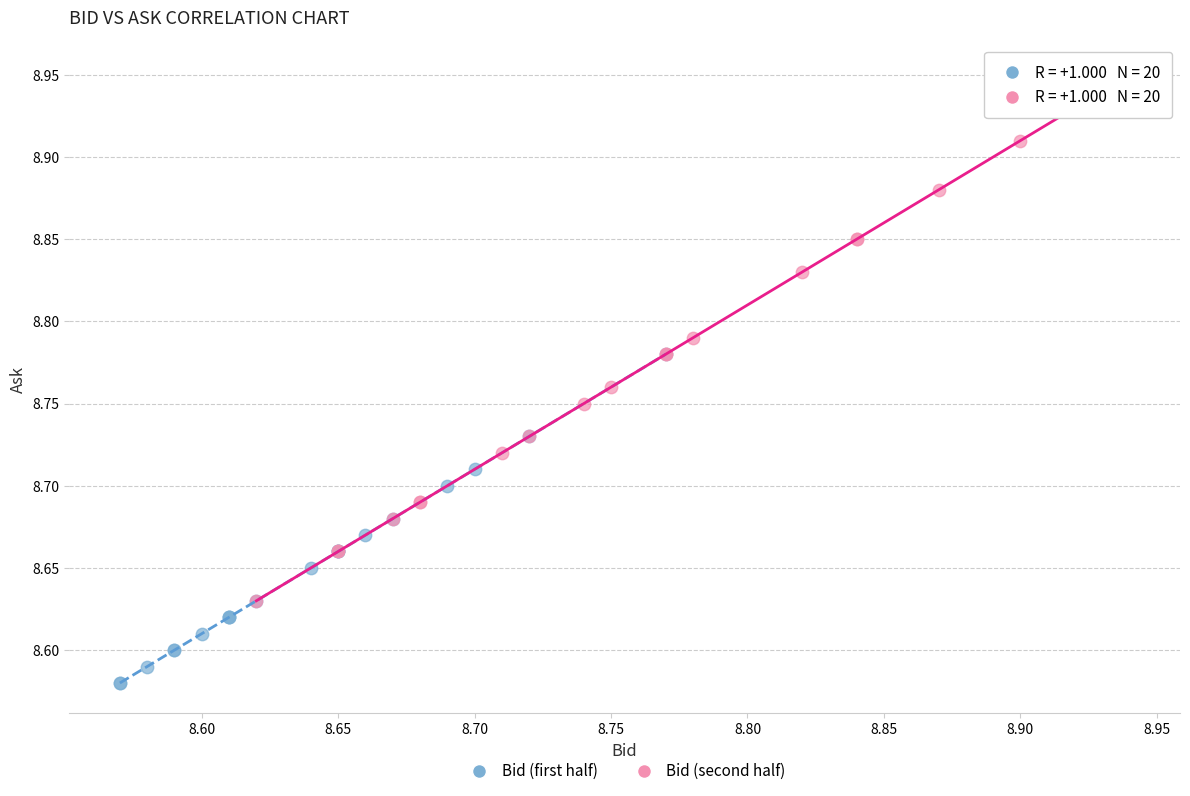

Which series contains the lowest Y value?

Bid (first half)